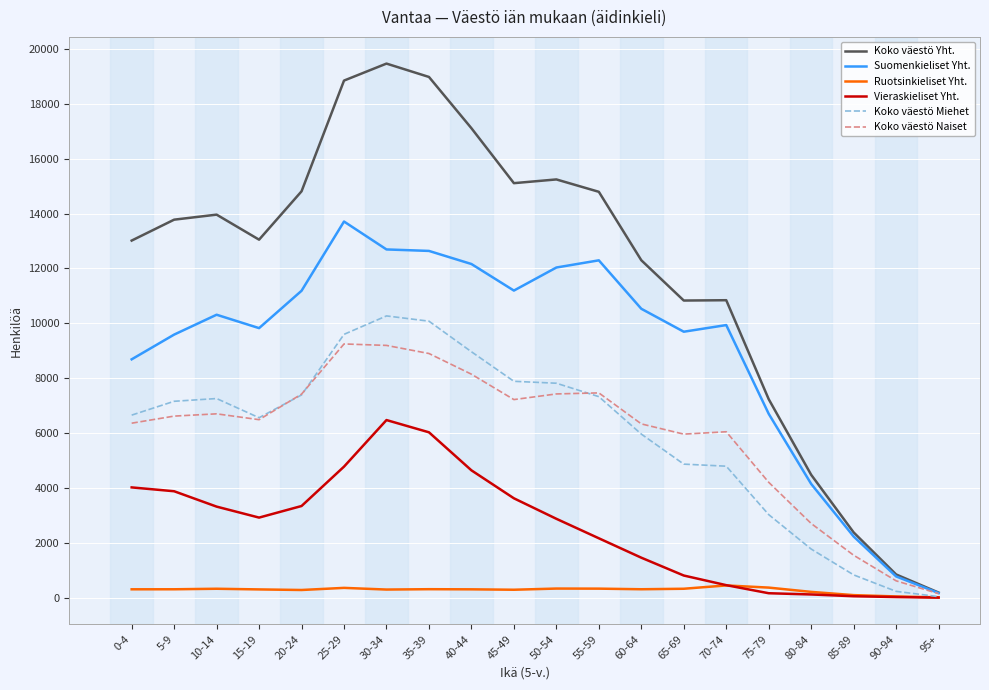

Which series has the largest total across all categories?

Koko väestö Yht.